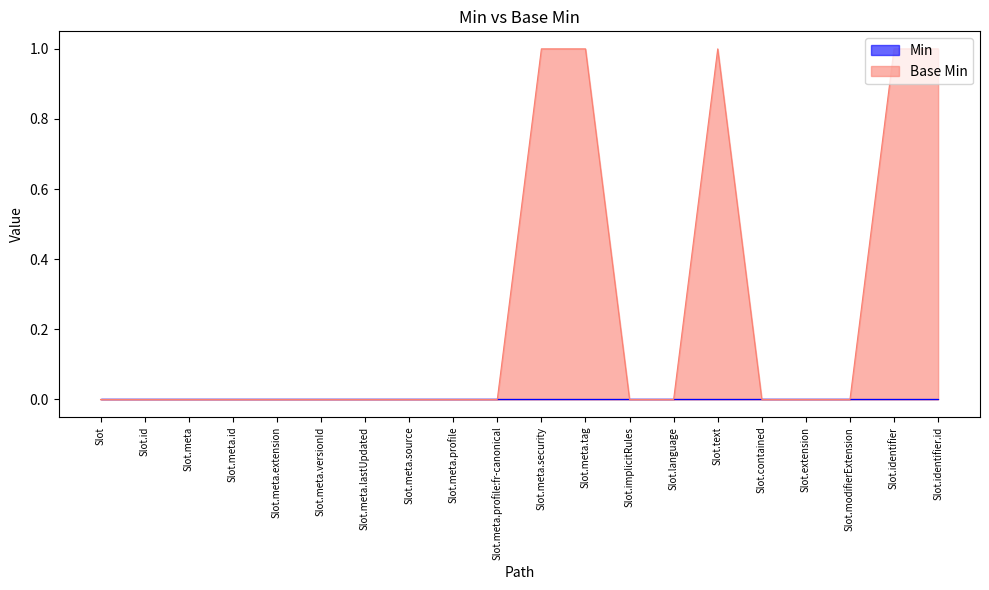

What is the maximum value shown in the chart?

1